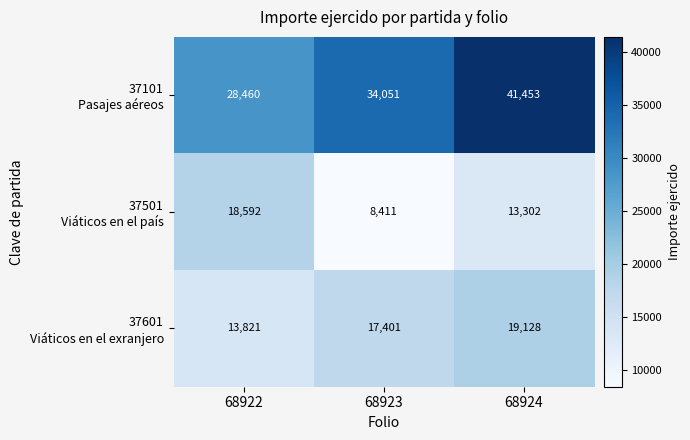

At which category is the sum across all series the highest?

68924